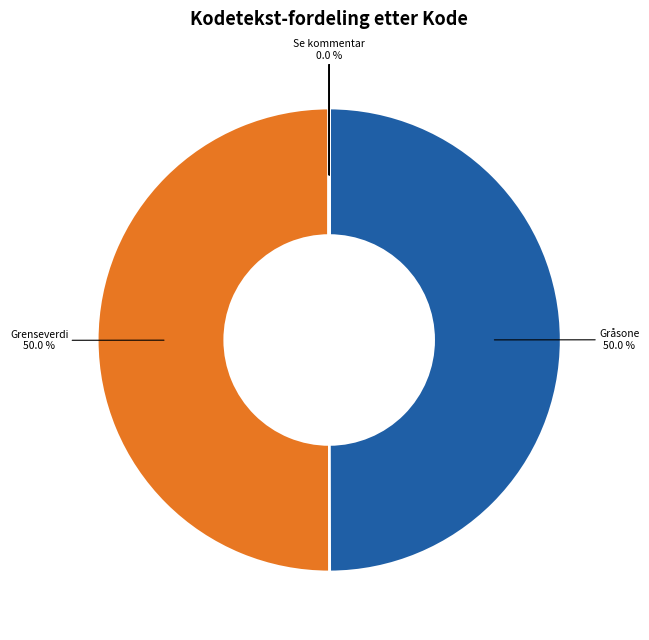

What portion of the pie excludes Grenseverdi?

50.0%